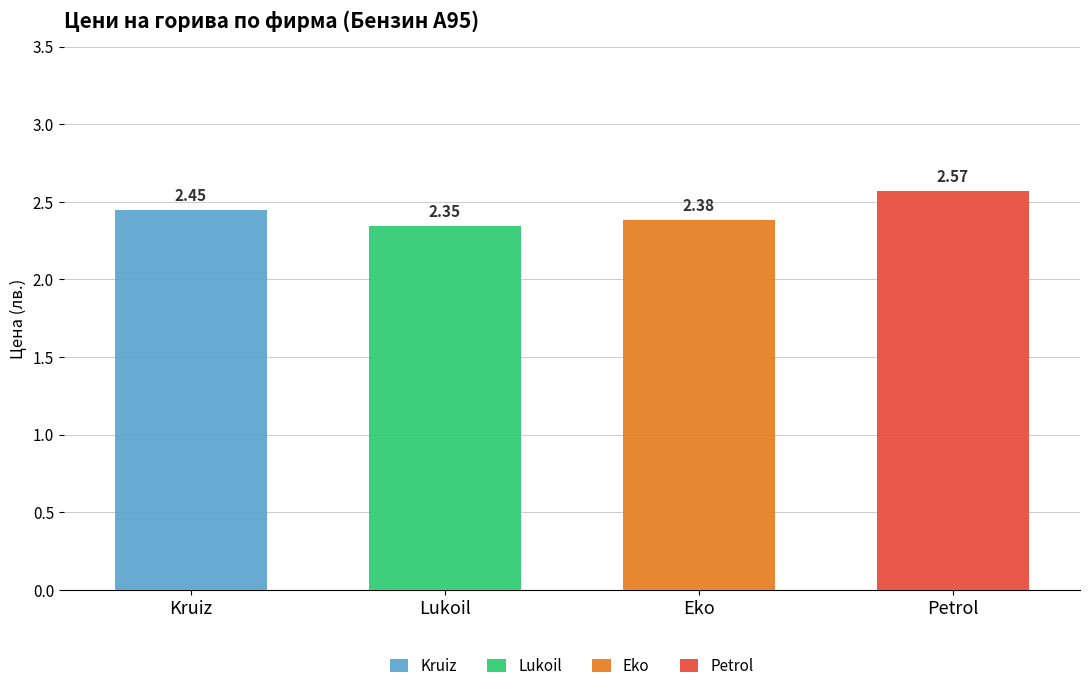

At which label does Kruiz reach its peak?

Kruiz